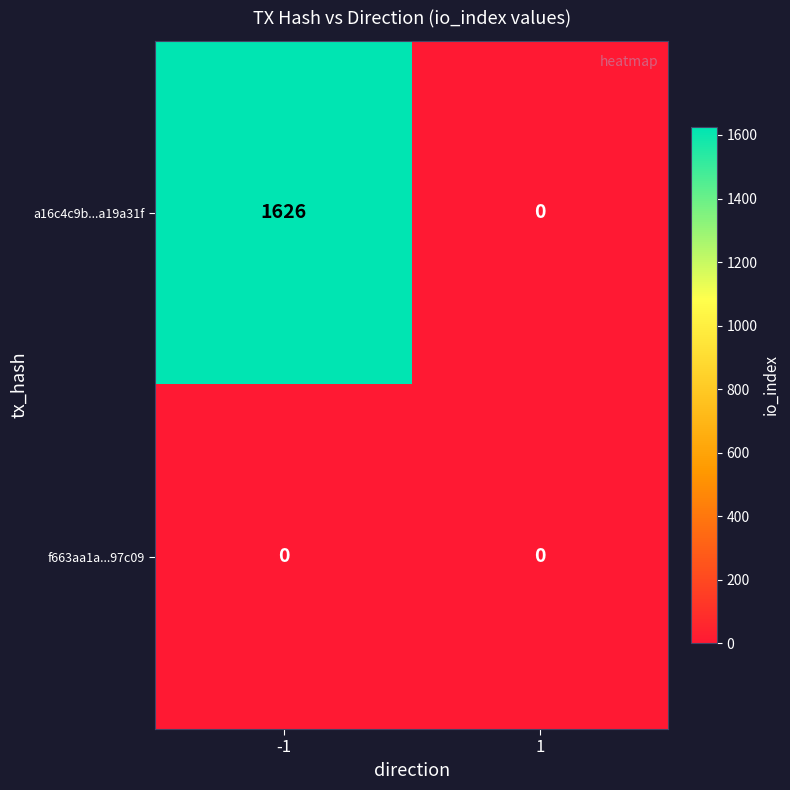

Reading left to right, extract all data points from this chart.

a16c4c9b...a19a31f: -1=1626	1=0
f663aa1a...97c09: -1=0	1=0